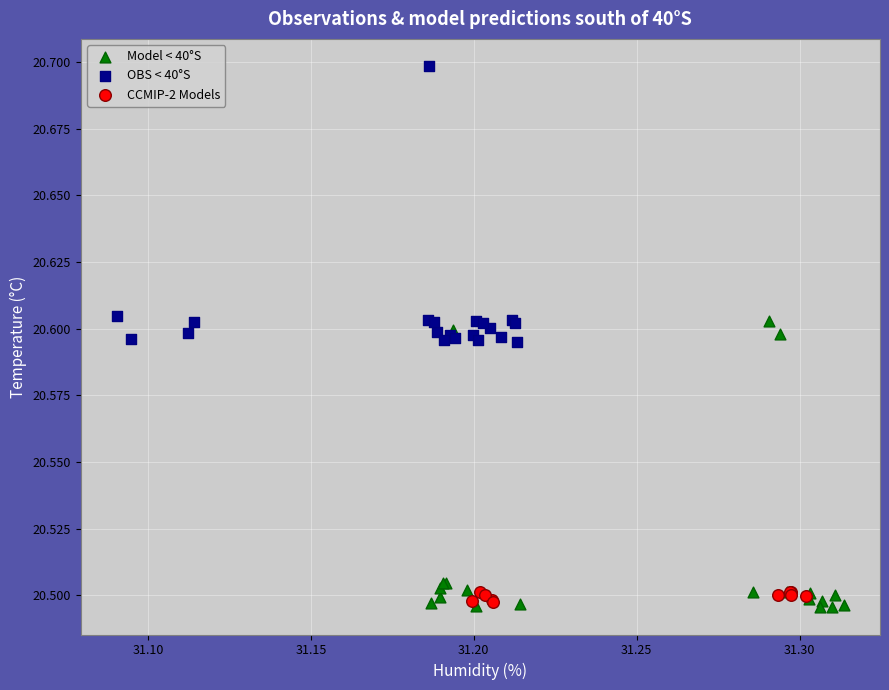

Which series contains the highest Y value?

OBS < 40°S